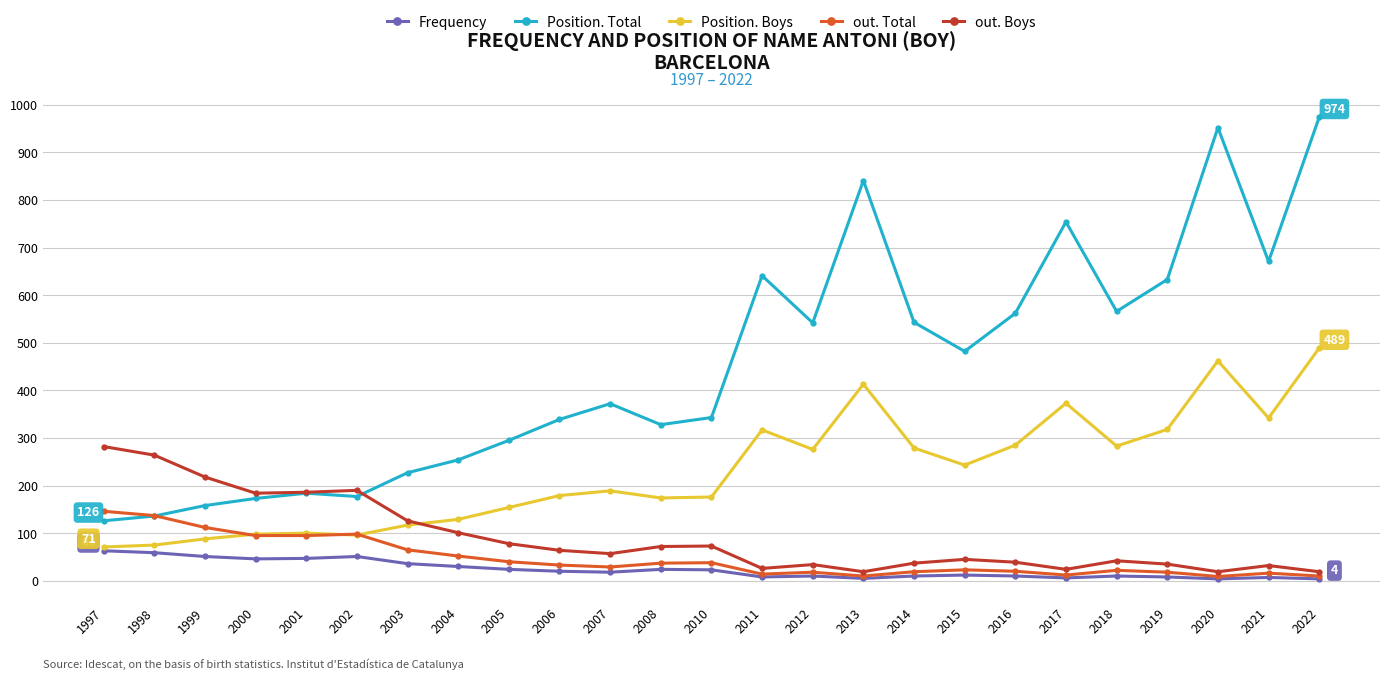

True or false: Frequency and Position. Total cross at least once.

False